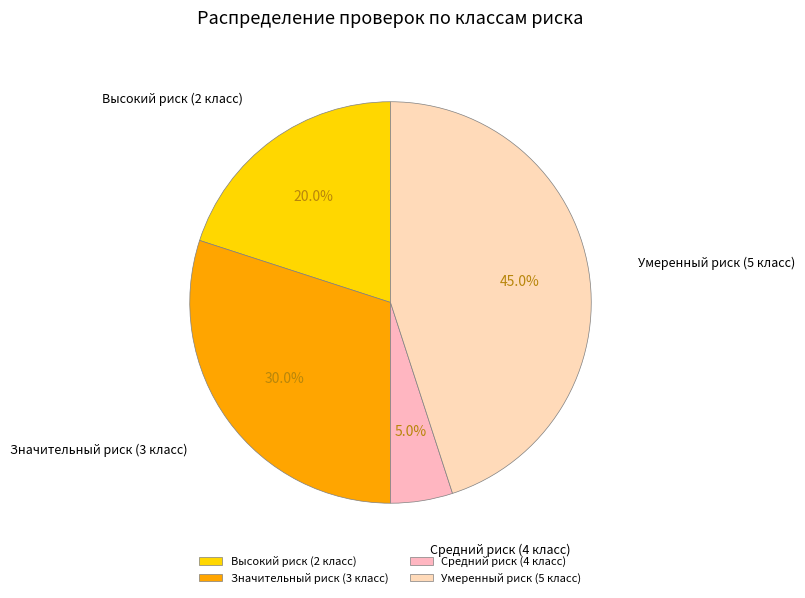

Rank the categories by value from lowest to highest.

Средний риск (4 класс), Высокий риск (2 класс), Значительный риск (3 класс), Умеренный риск (5 класс)